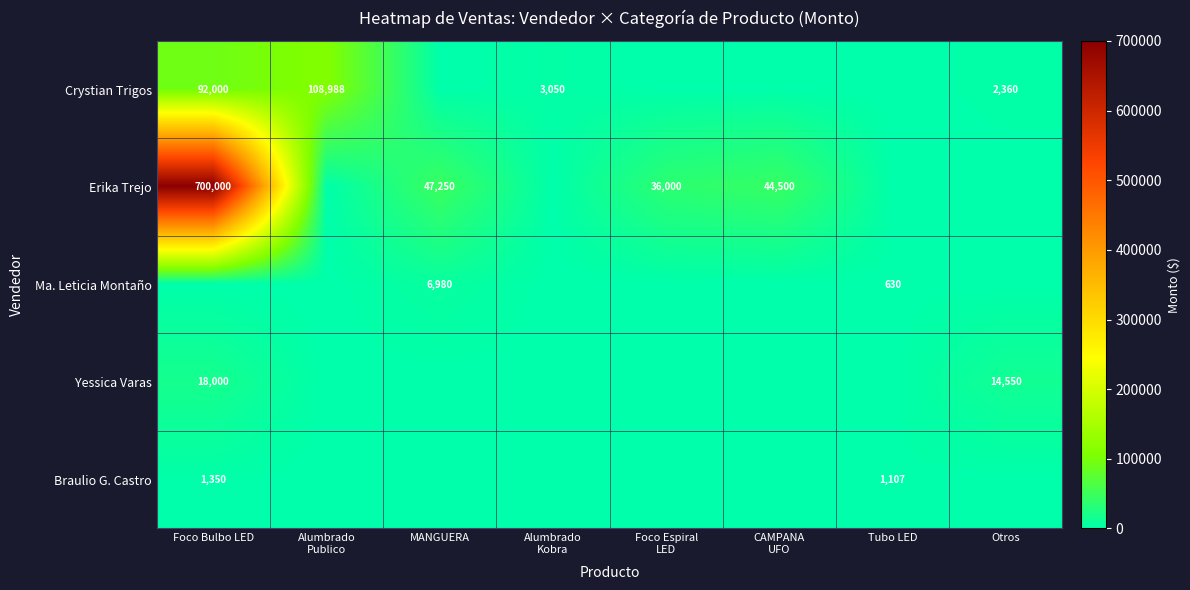

The Crystian Trigos series shows 92000 at Foco Bulbo LED. True or false?

True